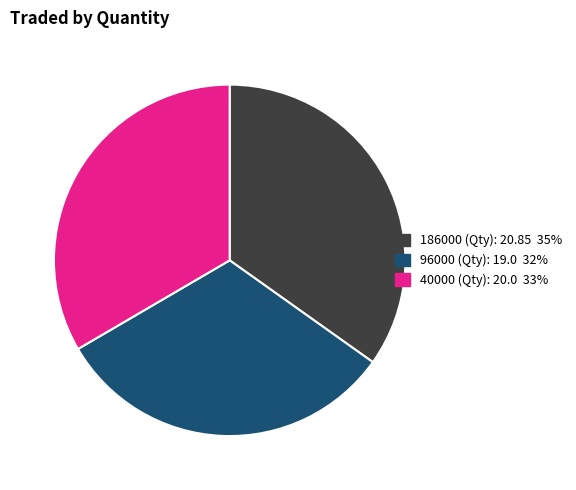

Does 186000 account for over 50% of the chart?

No